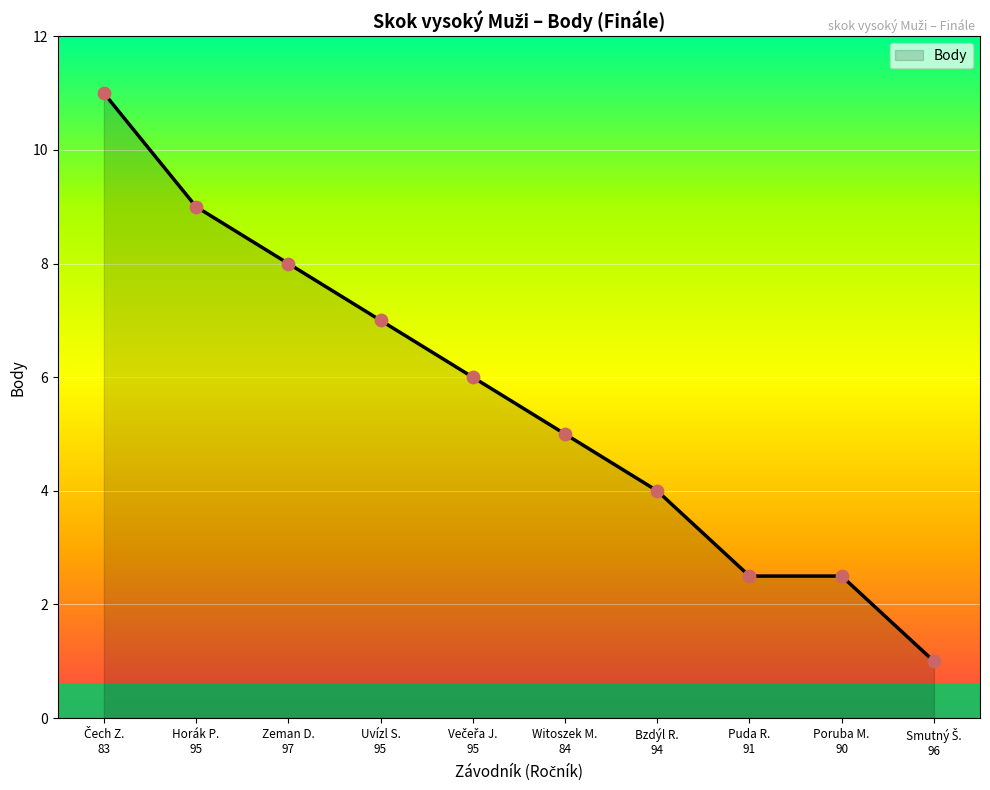

What is the smallest value displayed?

1.0